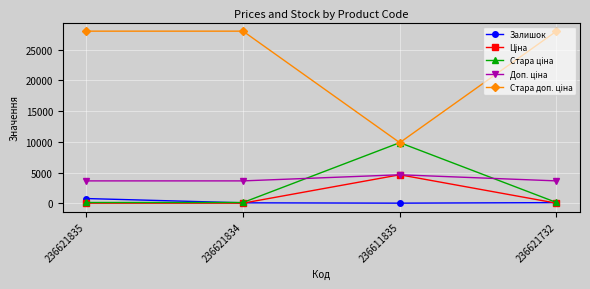

What is the total value across all series at 236621732?

31915.8